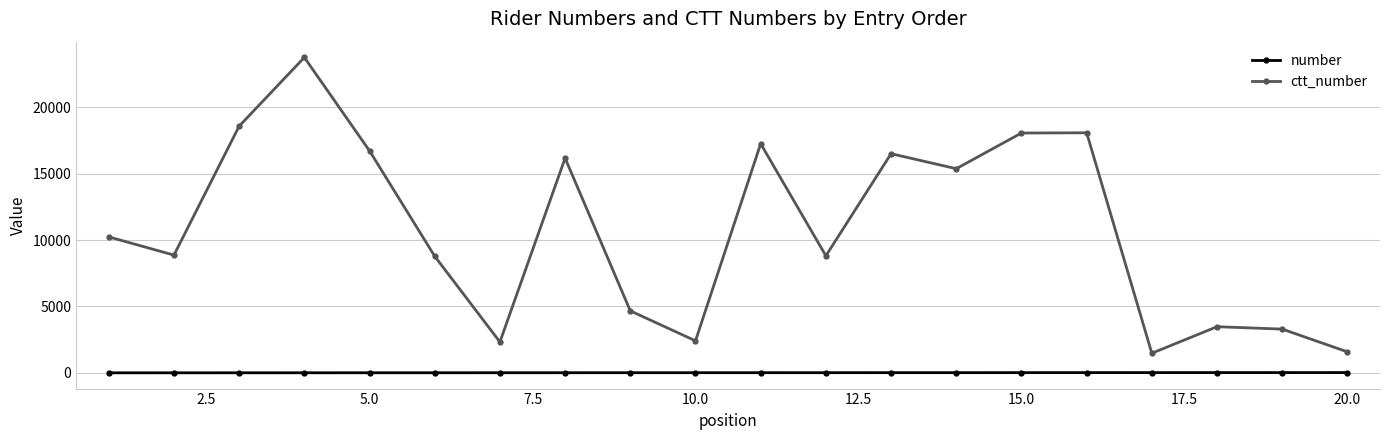

List the series in order of their peak value, lowest first.

number, ctt_number